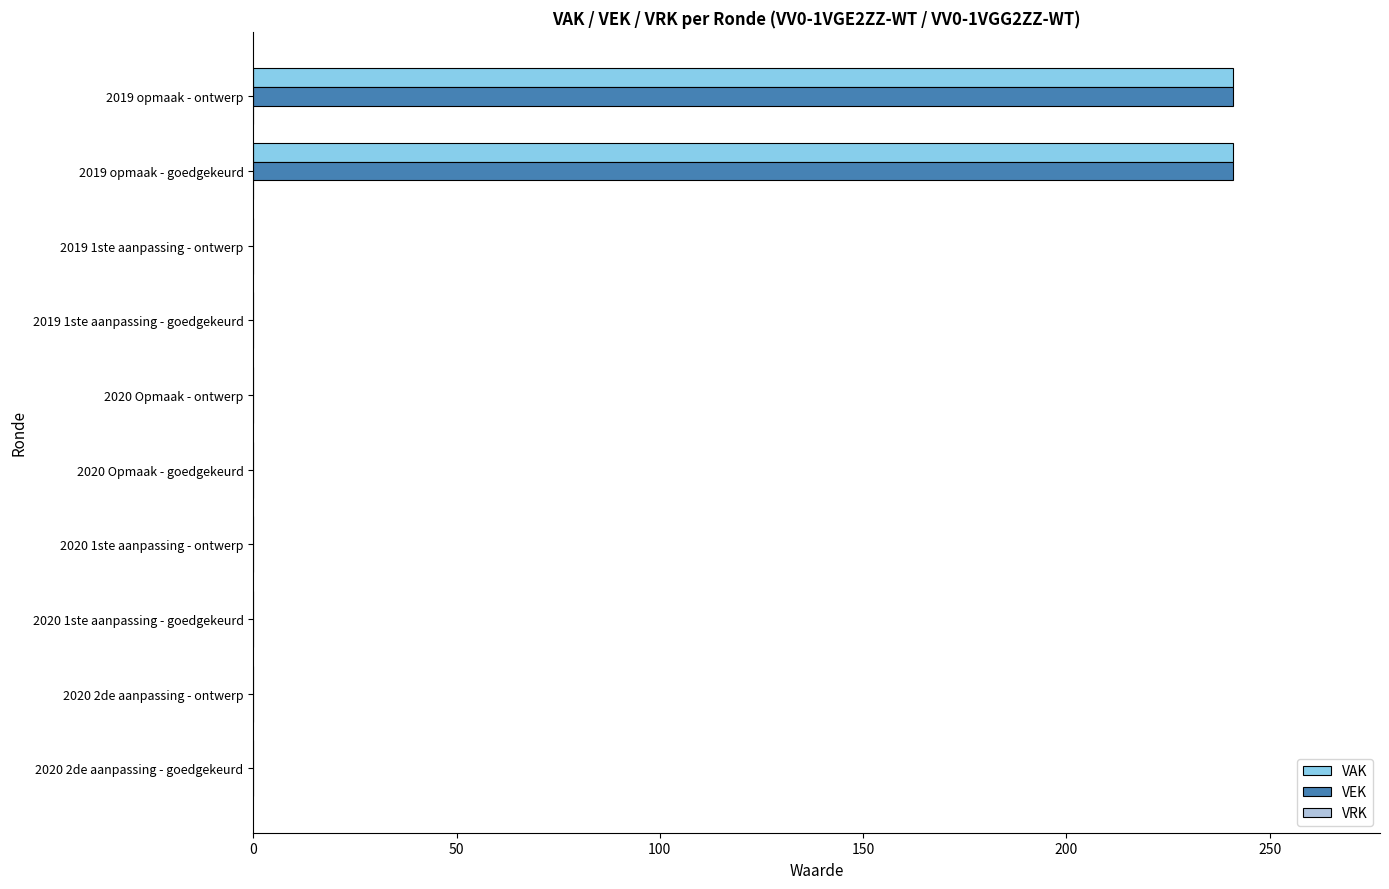

What is the sum of all VEK values?

482